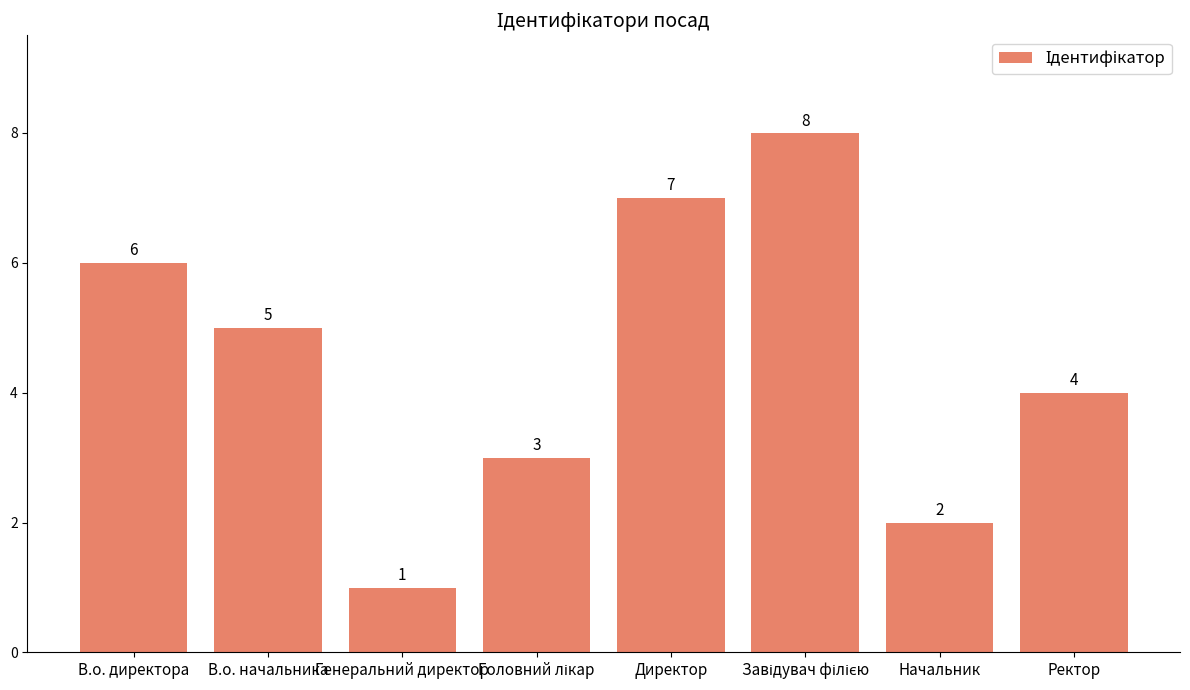

How many values are between 3 and 7?

5